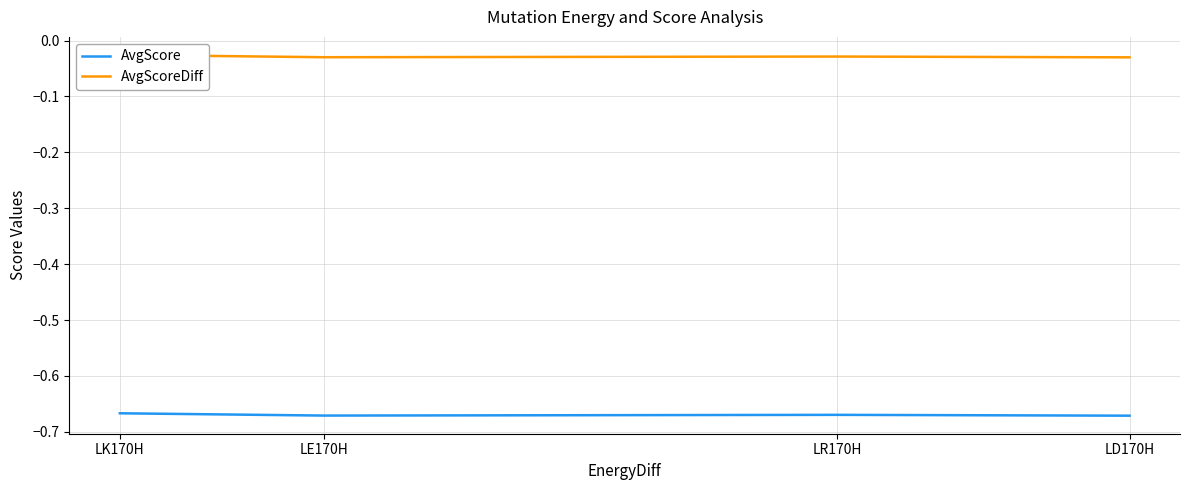

List the series in order of their overall mean, highest first.

AvgScoreDiff, AvgScore